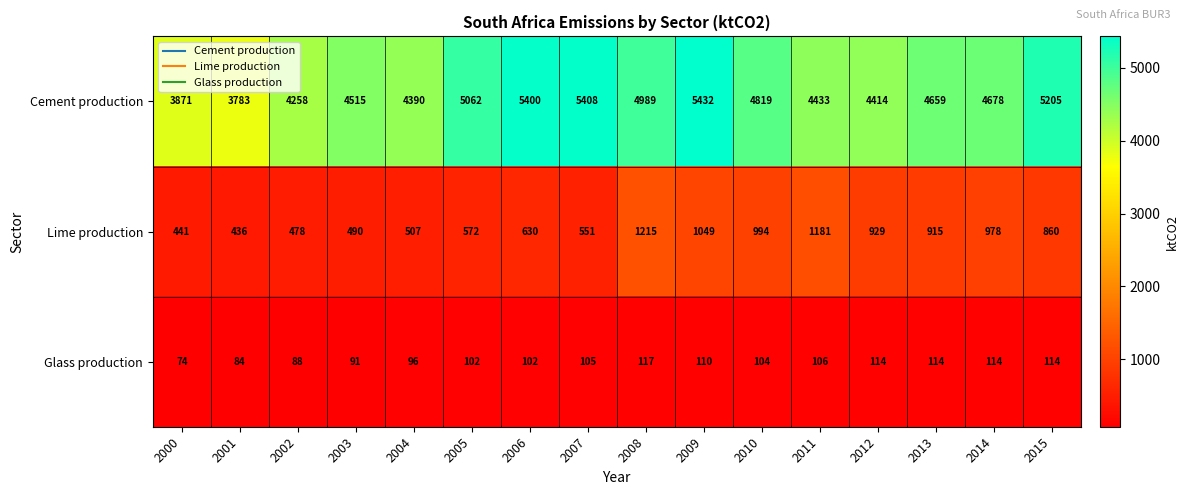

True or false: Glass production has a value of 70 at 2012.

False